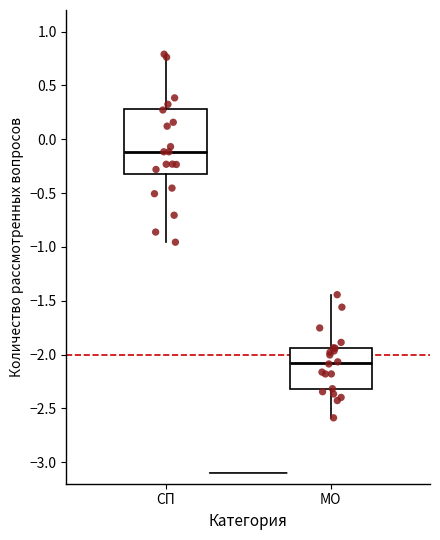

Reading left to right, transcribe this box plot: for each box, give where its median line is, the range the box spans, and where its two whiskers end, as read against the y-axis. The values are not printed on the chart, so give them approximately, as read against the axis.

СП: median -0.10, box -0.30 to 0.30, whiskers -0.95 to 0.80
МО: median -2.10, box -2.30 to -1.95, whiskers -2.60 to -1.45